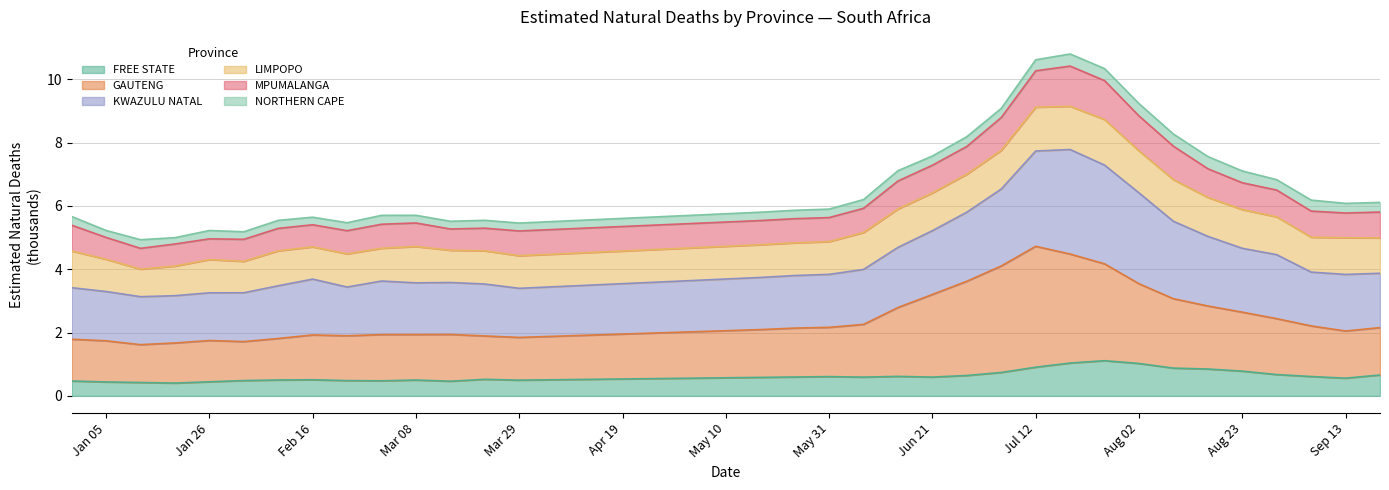

The value of FREE STATE at Apr 19 is 0.9. True or false?

False